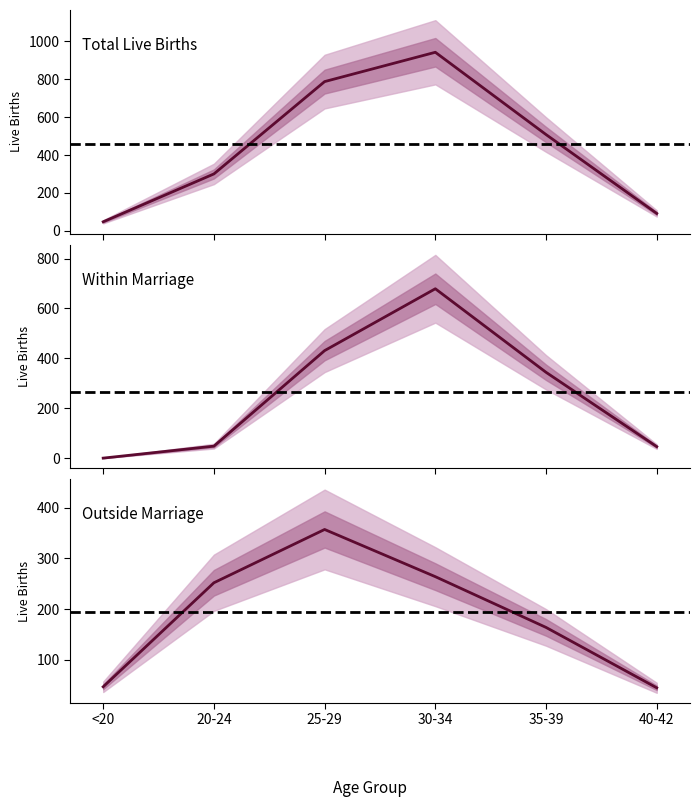

Is the value of Within Marriage at 20-24 greater than the value of Total Live Births at 20-24?

No